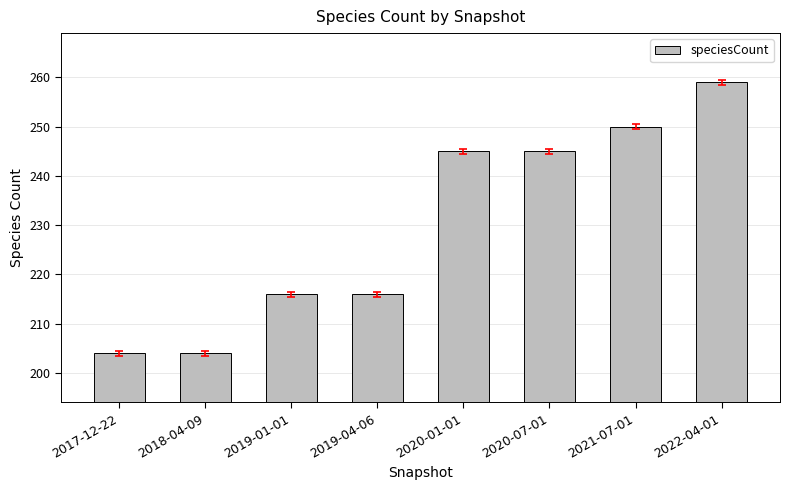

What is the change in value from 2019-04-06 to 2021-07-01?

+34